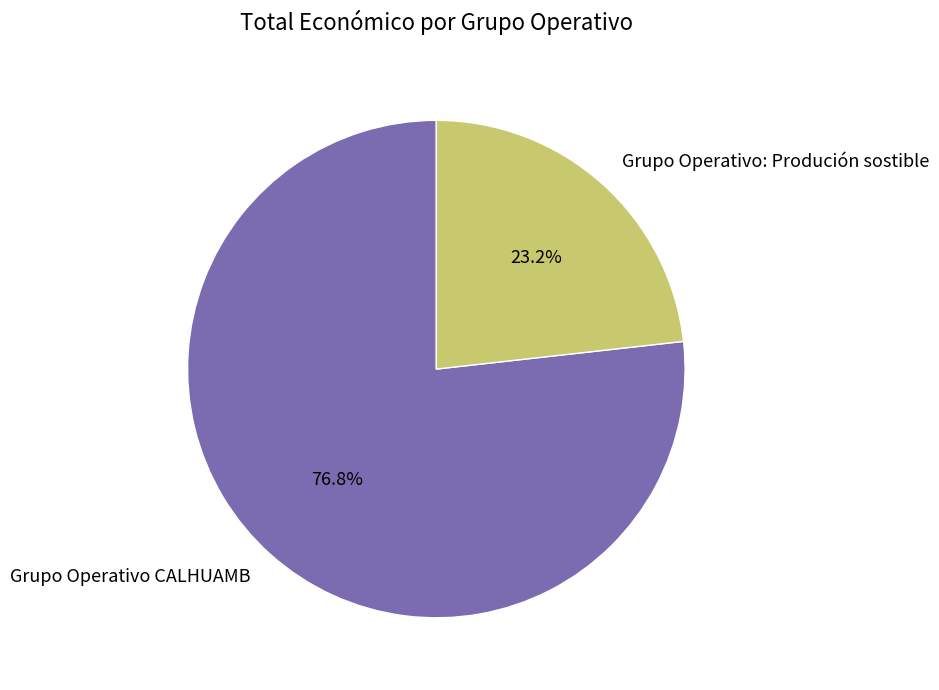

What percentage is NOT represented by Grupo Operativo CALHUAMB?

23.2%